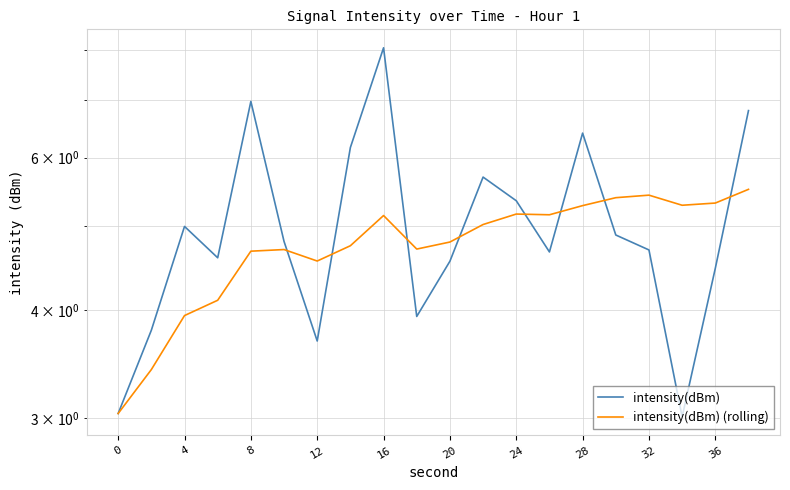

True or false: intensity(dBm) has more than 2 interior local peaks.

True